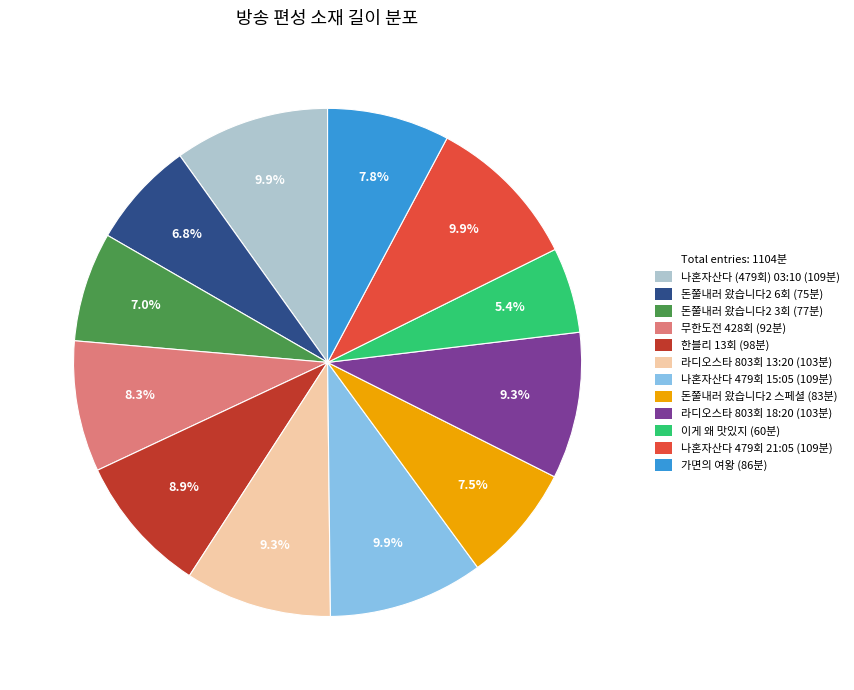

Count the number of slices in the pie.

12